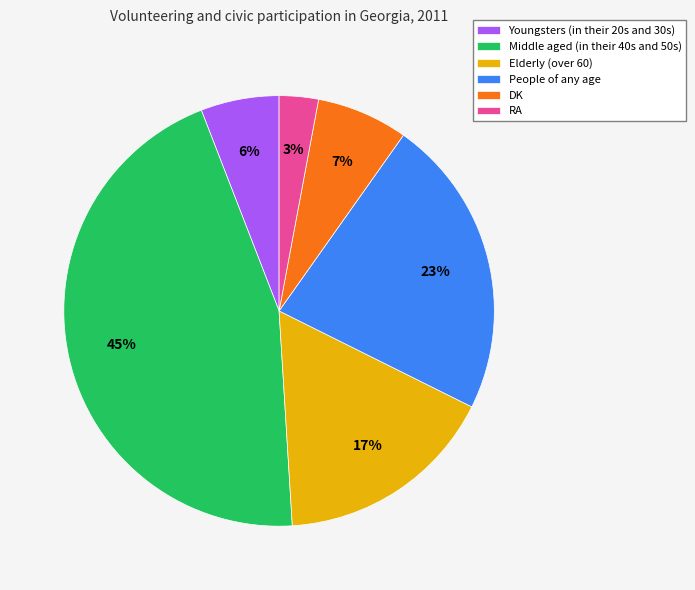

Is it true that Youngsters (in their 20s and 30s) is 6% of the pie?

True